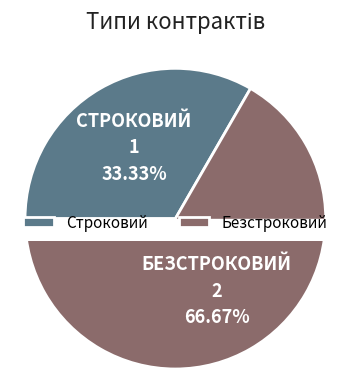

To the nearest percent, what percentage of the pie is Строковий?

33%